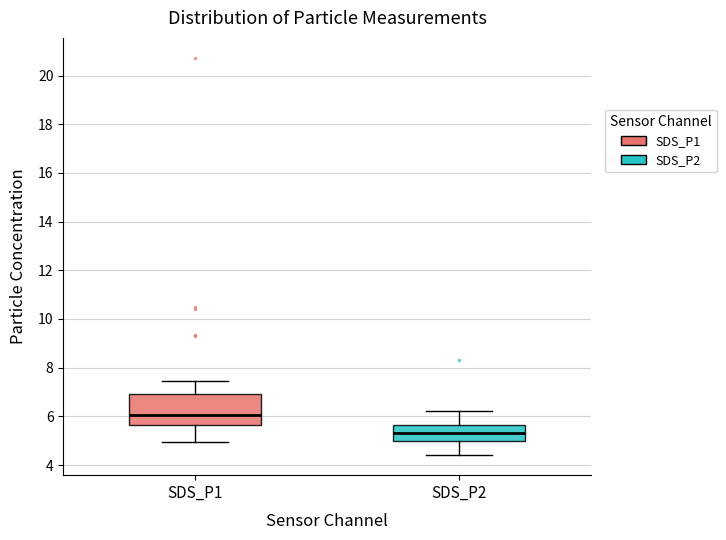

Reading left to right, transcribe this box plot: for each box, give where its median line is, the range the box spans, and where its two whiskers end, as read against the y-axis. The values are not printed on the chart, so give them approximately, as read against the axis.

SDS_P1: median 6.0, box 5.6 to 7.0, whiskers 5.0 to 7.4
SDS_P2: median 5.4, box 5.0 to 5.6, whiskers 4.4 to 6.2